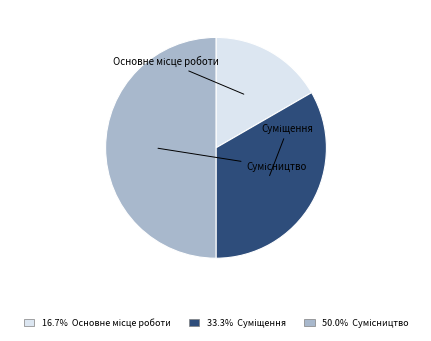

Rank the categories by value from lowest to highest.

Основне місце роботи, Суміщення, Сумісництво